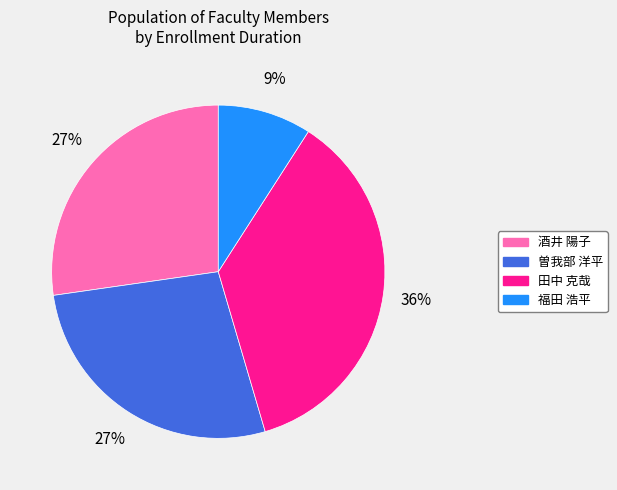

What percentage is the 曽我部 洋平 slice, to the nearest percent?

27%